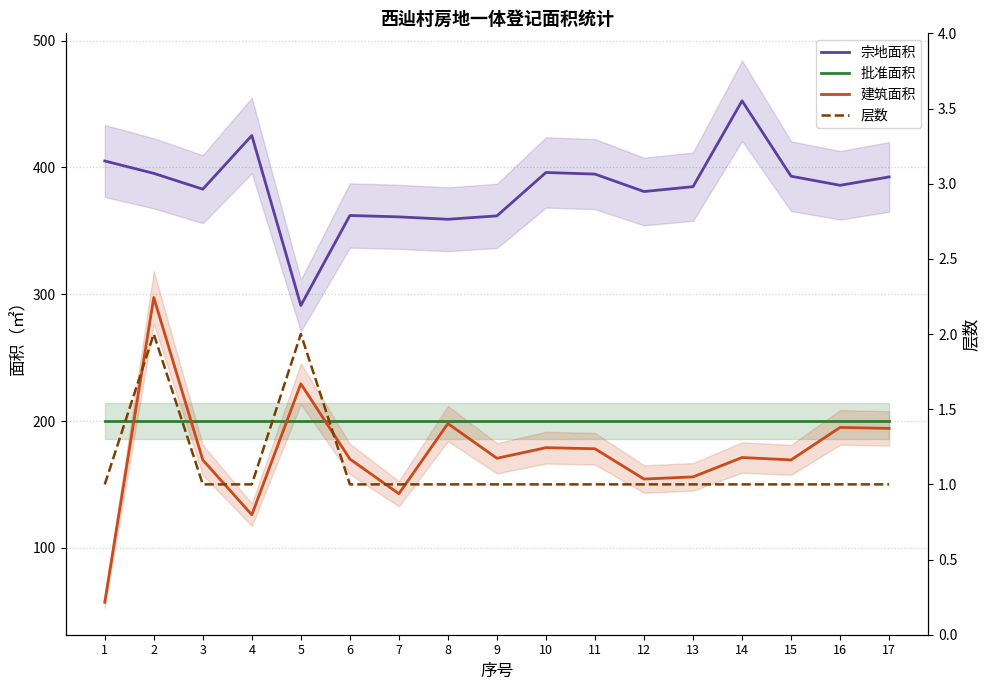

What is the value of the 建筑面积 point at the 10th from the left?

179.0